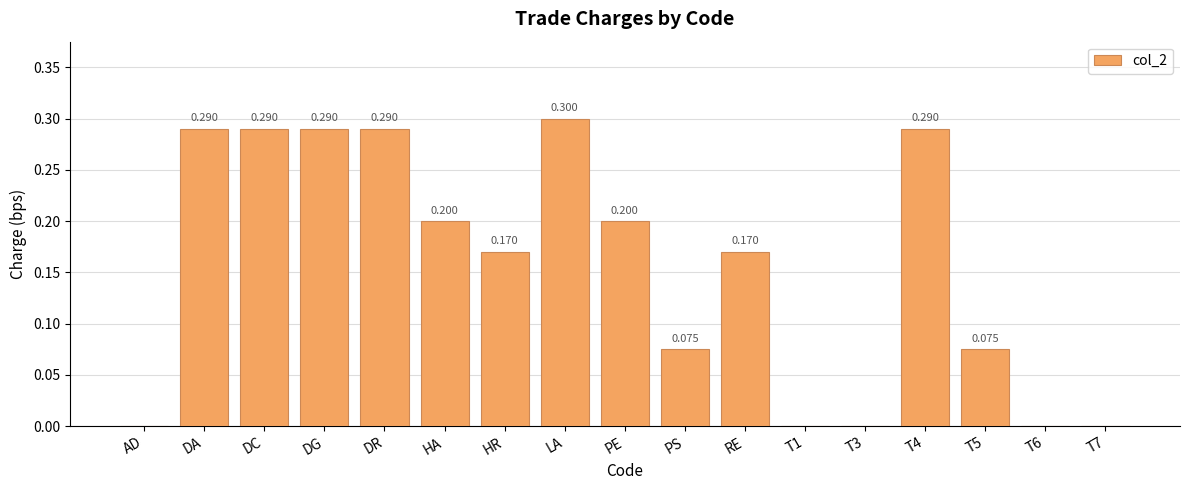

What is the sum of the values at HR and T1?

0.2